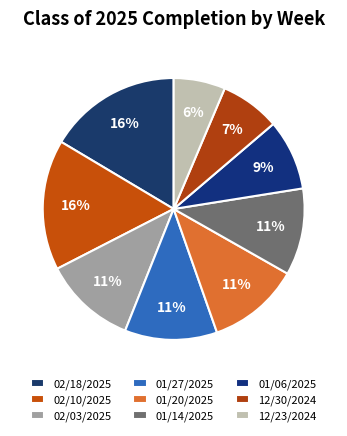

What portion of the pie excludes 12/30/2024?

92.6%